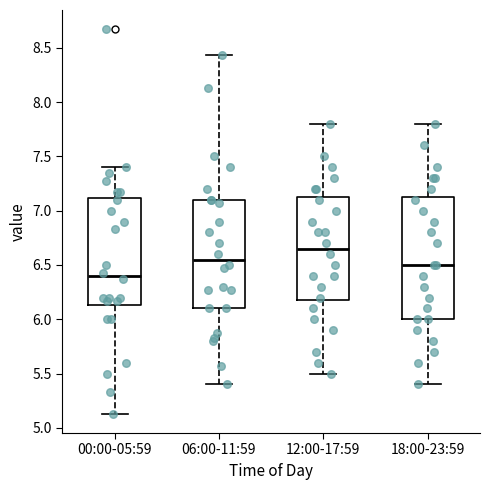

Where does the upper whisker of the box for 18:00-23:59 end on the y-axis? The values are not printed on the chart, so give them approximately, as read against the axis.

7.80